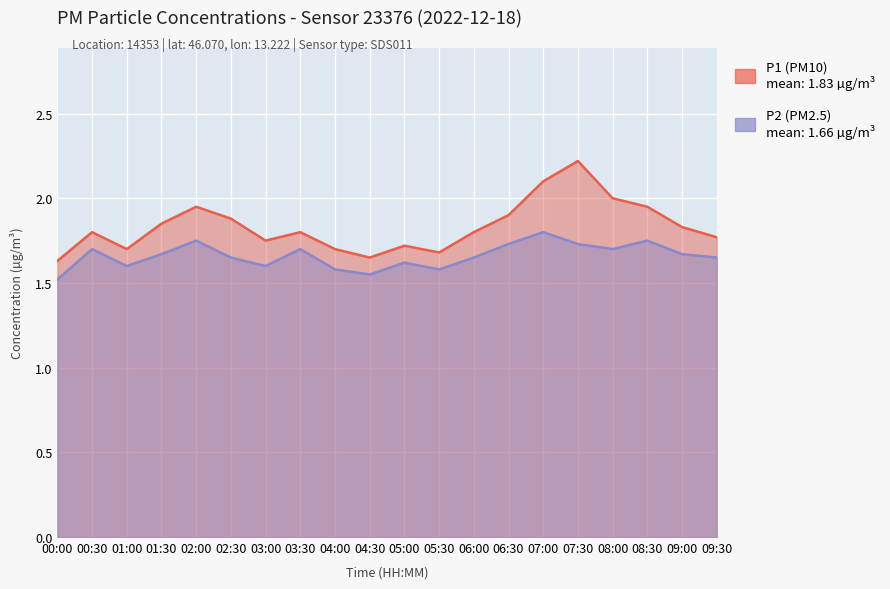

In P1, how many points are lower than both neighbors (excluding endpoints)?

4